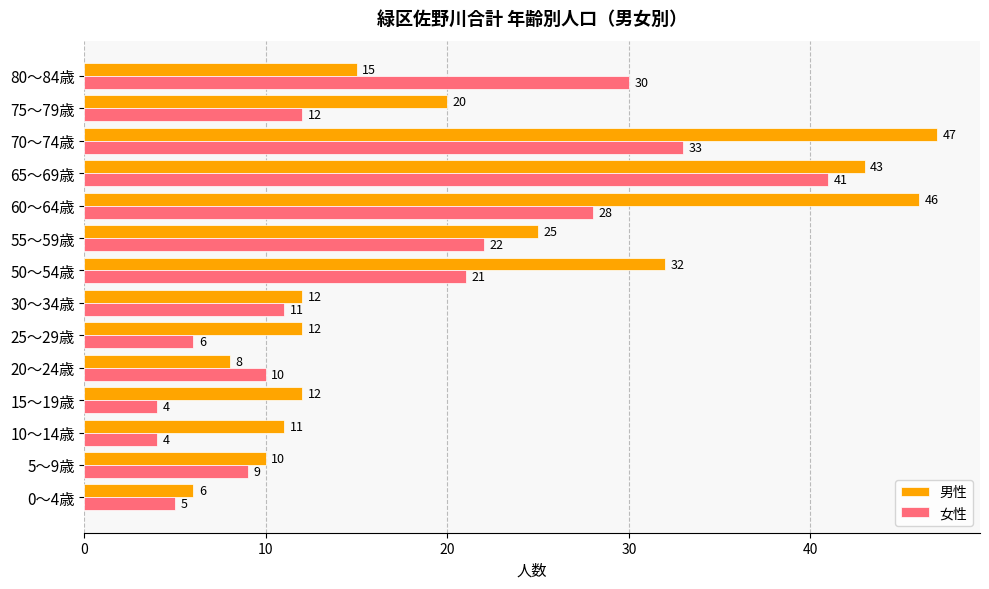

What is the difference between the maximum and minimum values in the 男性 series?

41